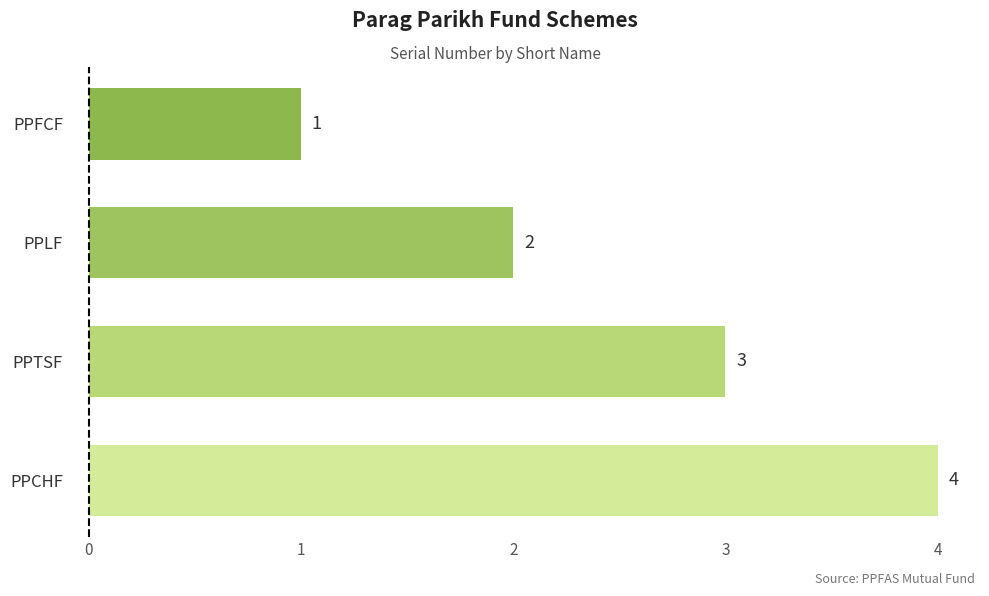

How many values are below 3?

2